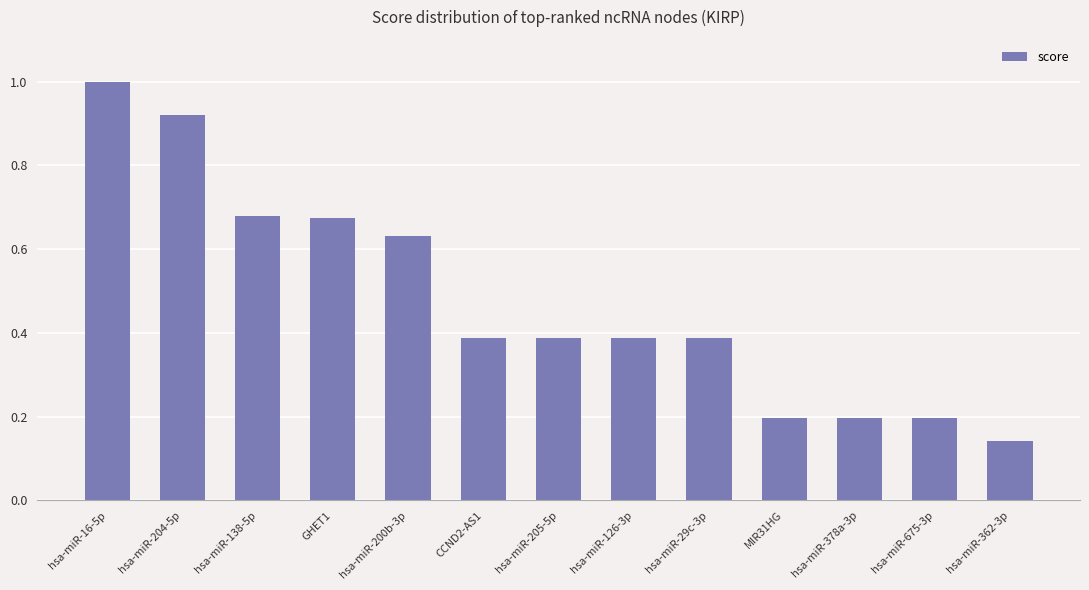

What is the label of the 6th bar from the left?

CCND2-AS1